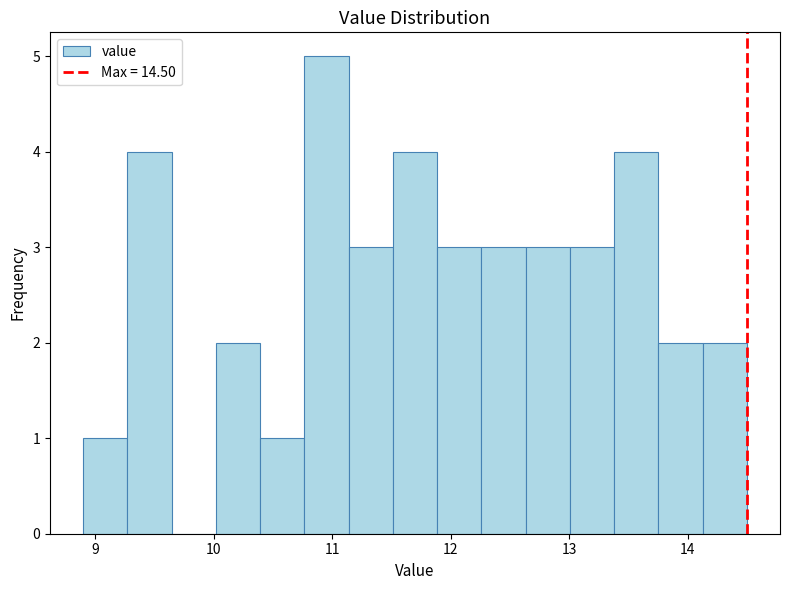

Around what value on the x-axis is the tallest bar? Give the approximate position of its centre, as read against the axis.

11.0